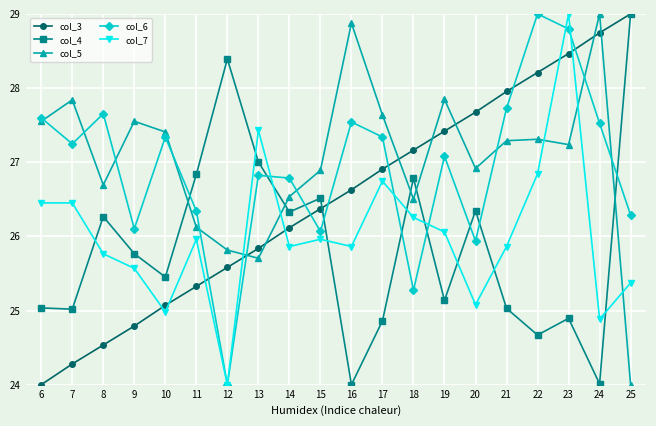

At which label does col_3 reach its peak?

25